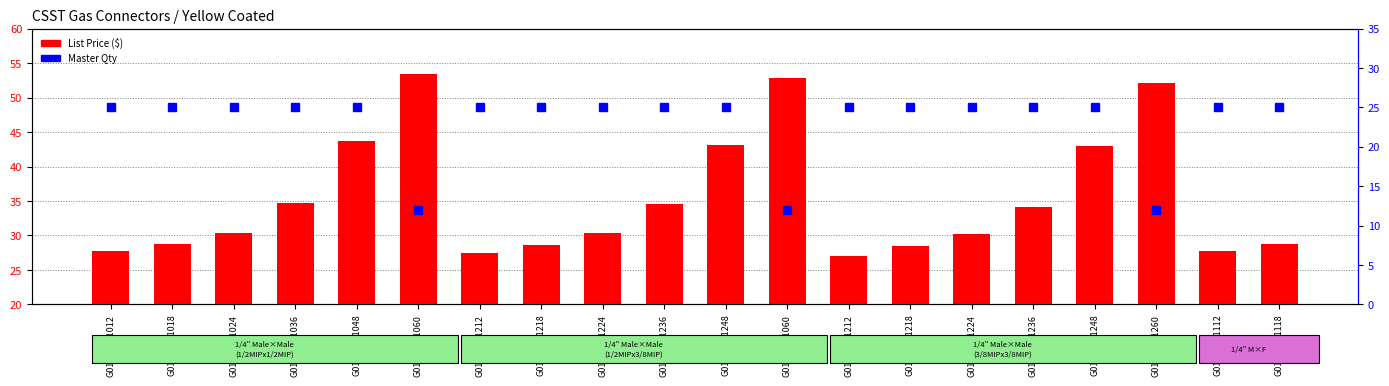

What is the difference between the maximum and minimum values?

26.5